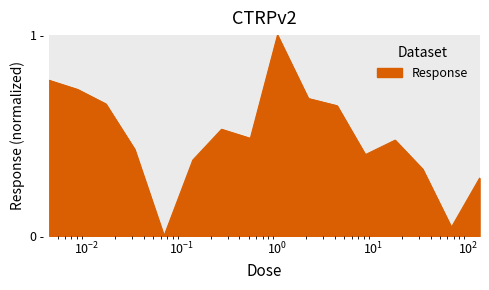

Rank the categories by value from lowest to highest.

0.065, 66.0, 130.0, 33.0, 0.13, 8.3, 0.032, 17.0, 0.52, 0.26, 4.2, 0.016, 2.1, 0.0081, 0.0041, 1.0